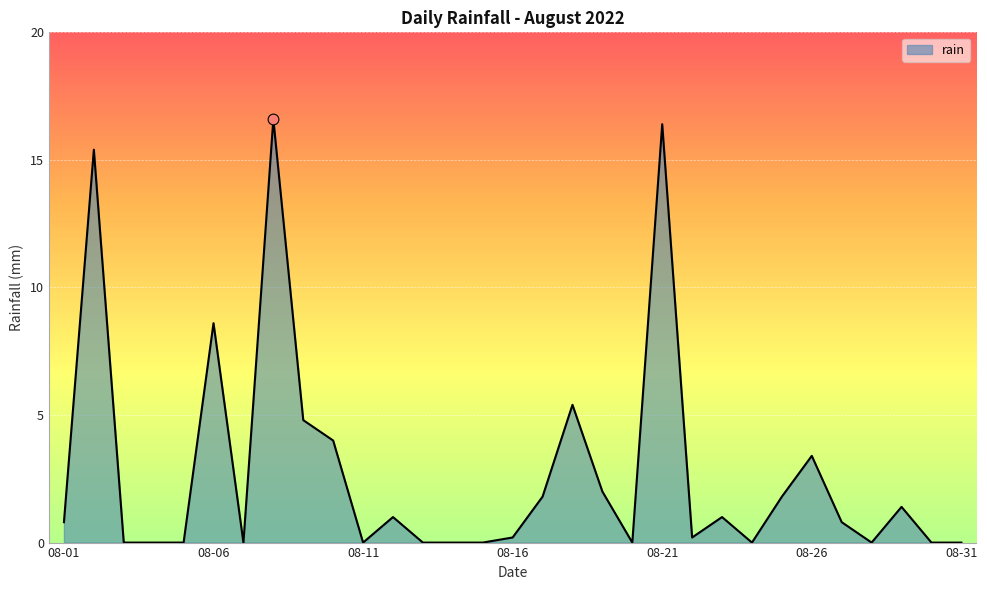

What is the greatest value displayed?

16.6